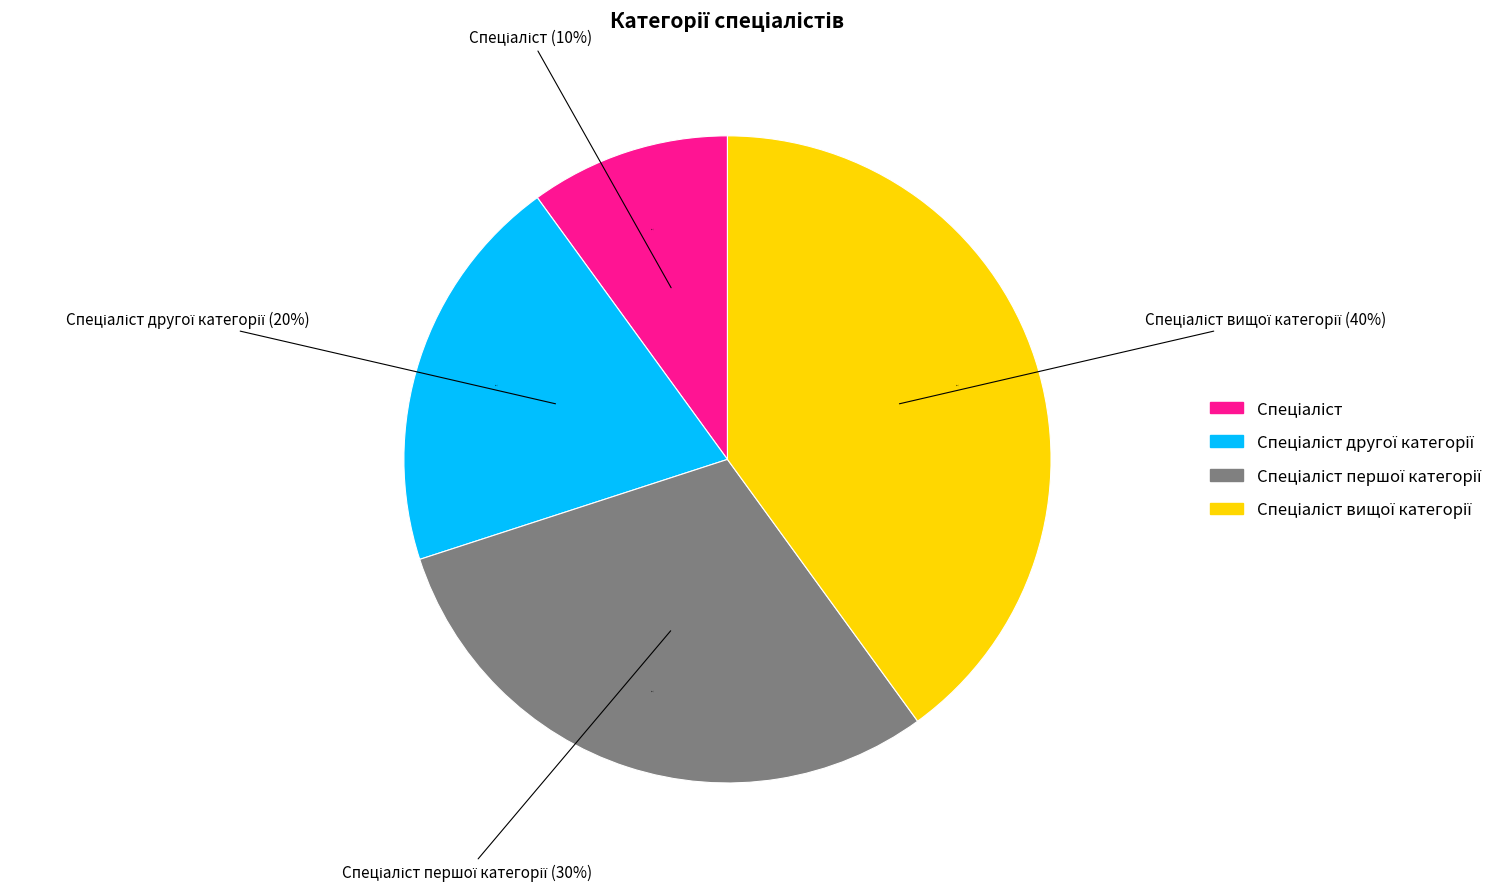

What is the smallest slice in the pie chart?

Спеціаліст